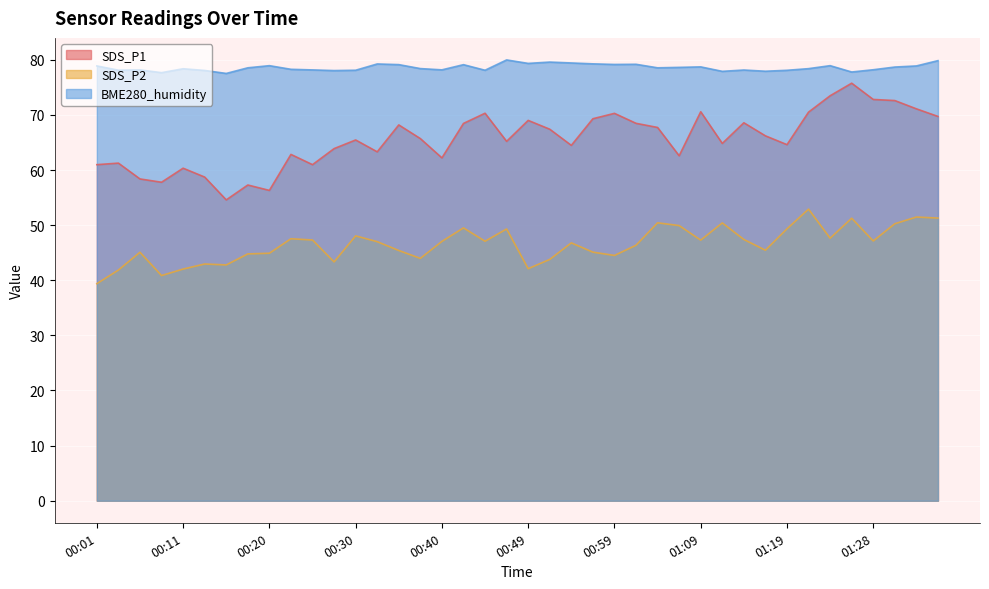

Rank the series by their average value, from highest to lowest.

BME280_humidity, SDS_P1, SDS_P2